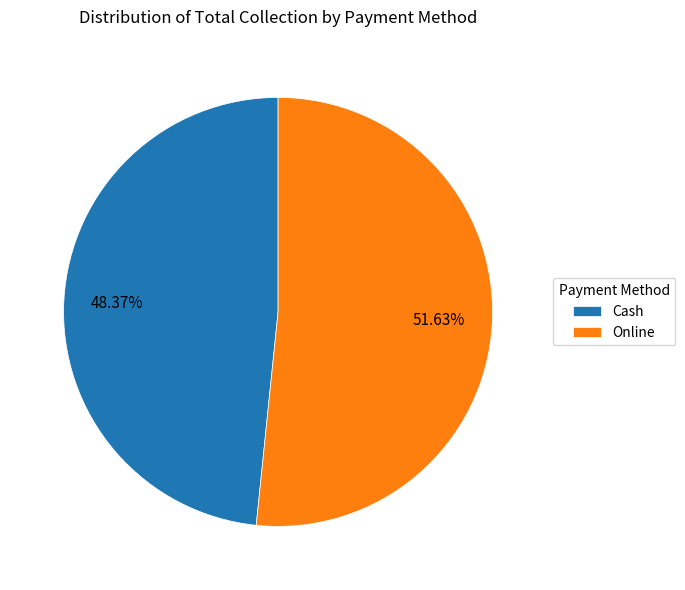

Which category has the biggest portion of the pie?

Online